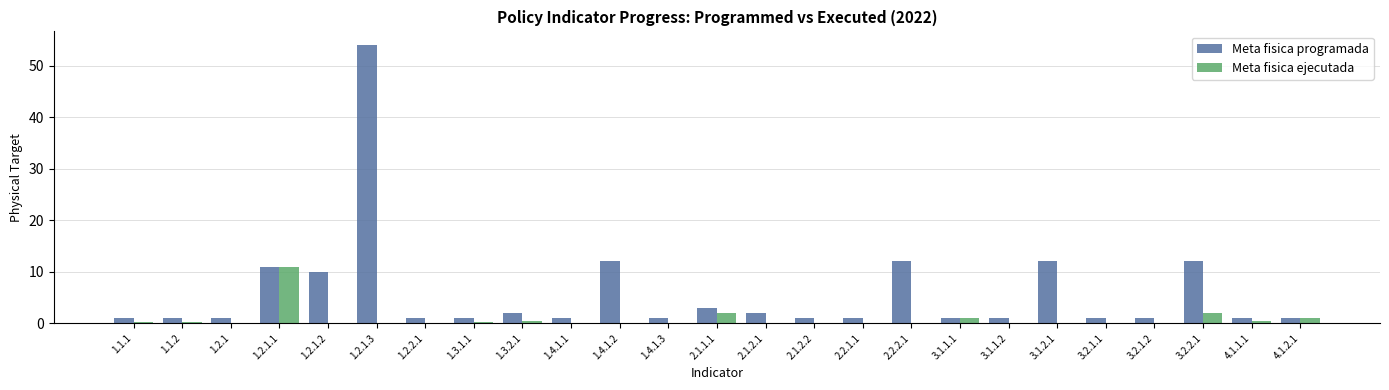

Is the value of Meta fisica ejecutada at 1.3.2.1 greater than the value of Meta fisica programada at 2.1.1.1?

No